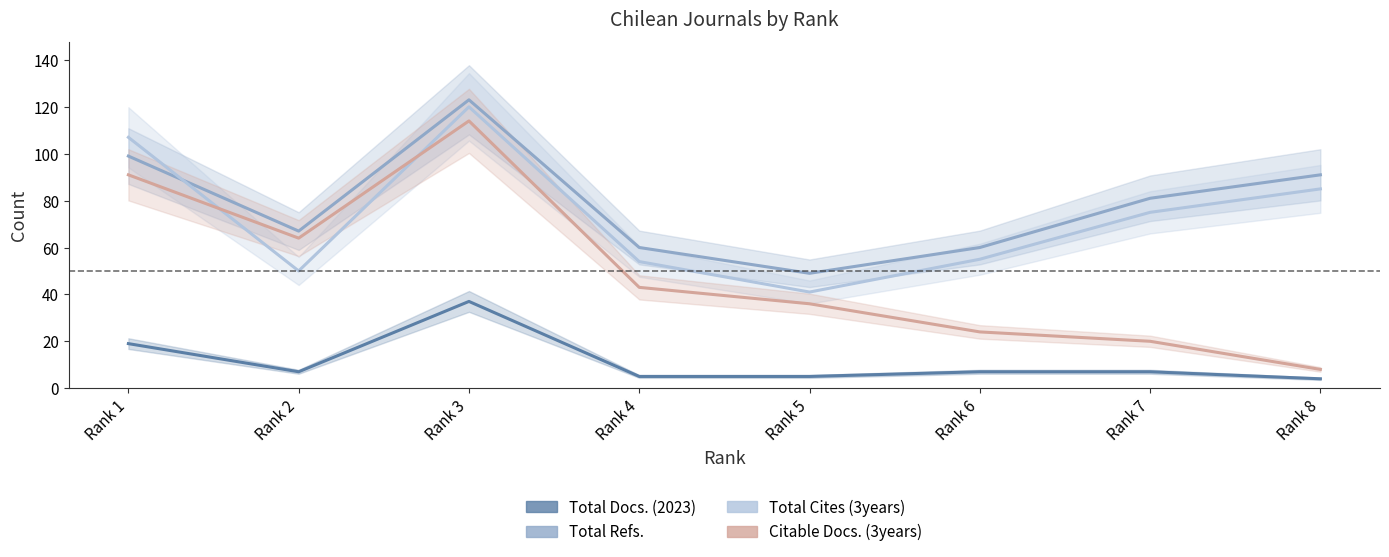

Which series has the largest range (max minus min)?

Citable Docs. (3years)